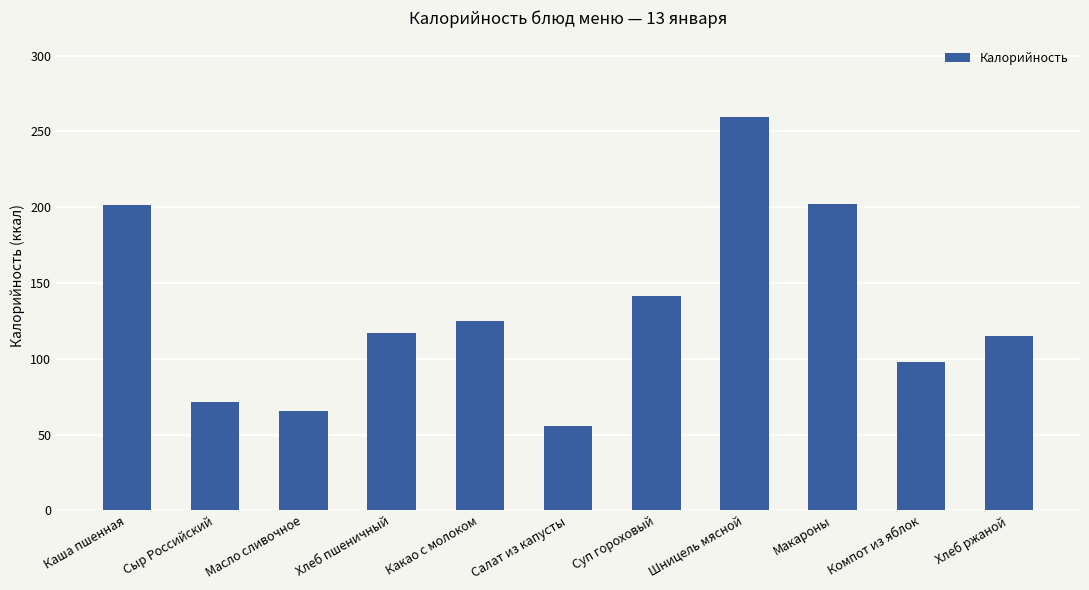

The value at Компот из яблок is 40.5. True or false?

False